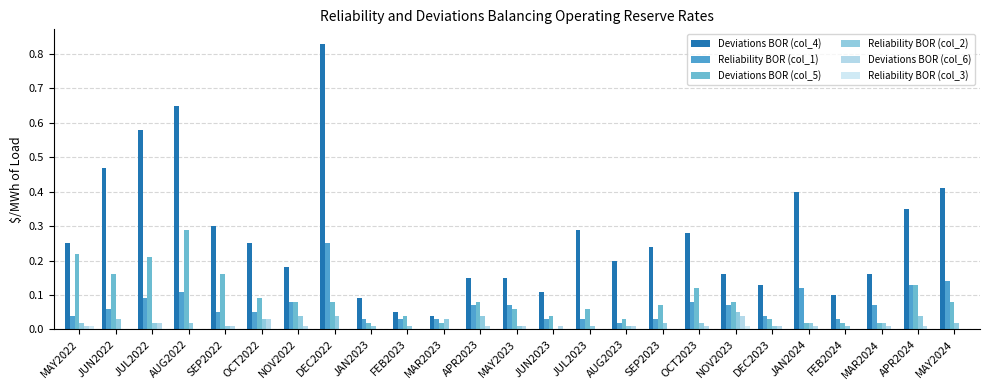

What are all the series names shown in the legend?

Deviations BOR (col_4), Reliability BOR (col_1), Deviations BOR (col_5), Reliability BOR (col_2), Deviations BOR (col_6), Reliability BOR (col_3)